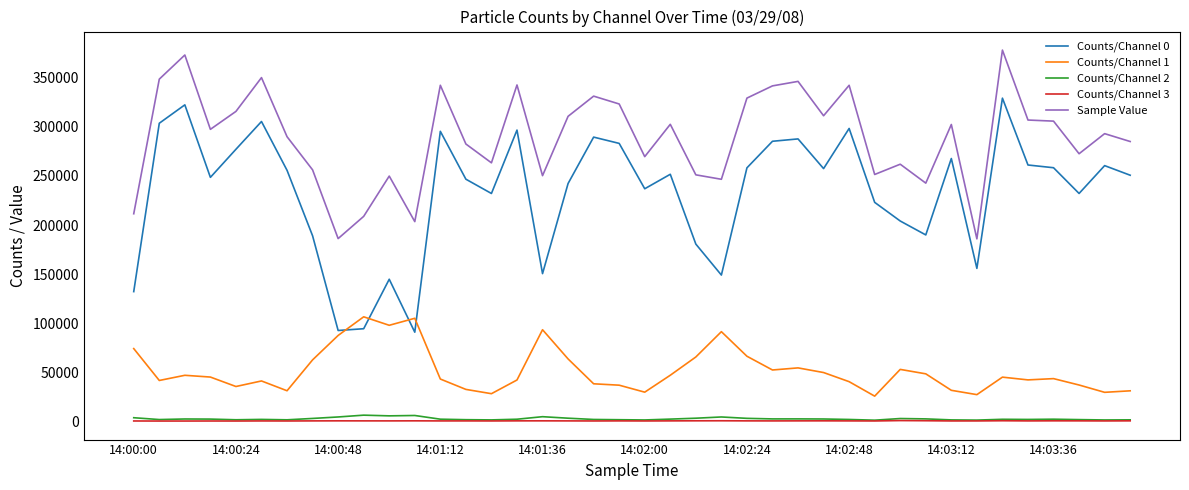

Which series has the widest spread of values?

Counts/Channel 0